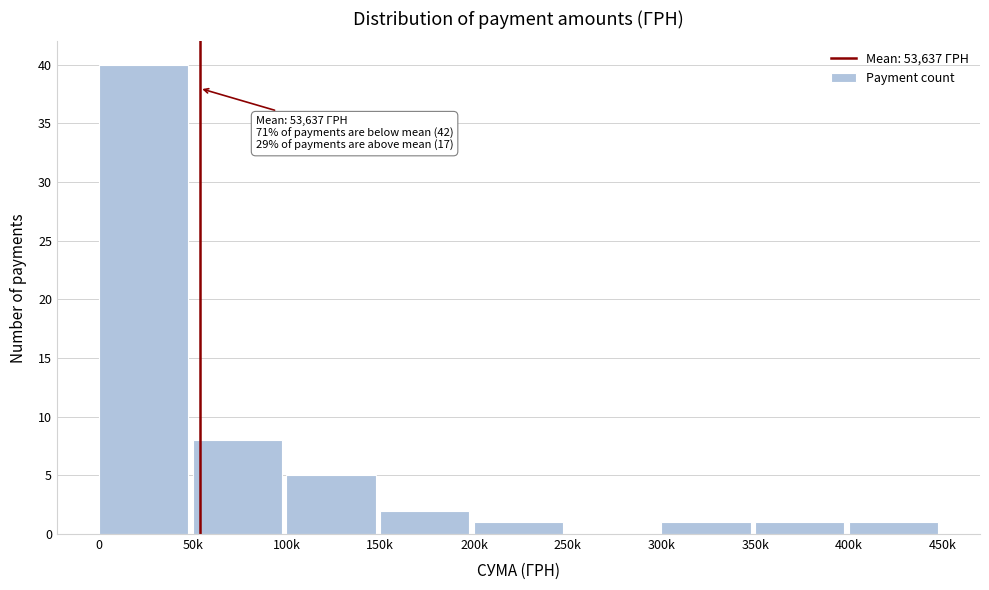

Reading left to right, extract all data points from this chart.

0=40	50k=8	100k=5	150k=2	200k=1	250k=0	300k=1	350k=1	400k=1